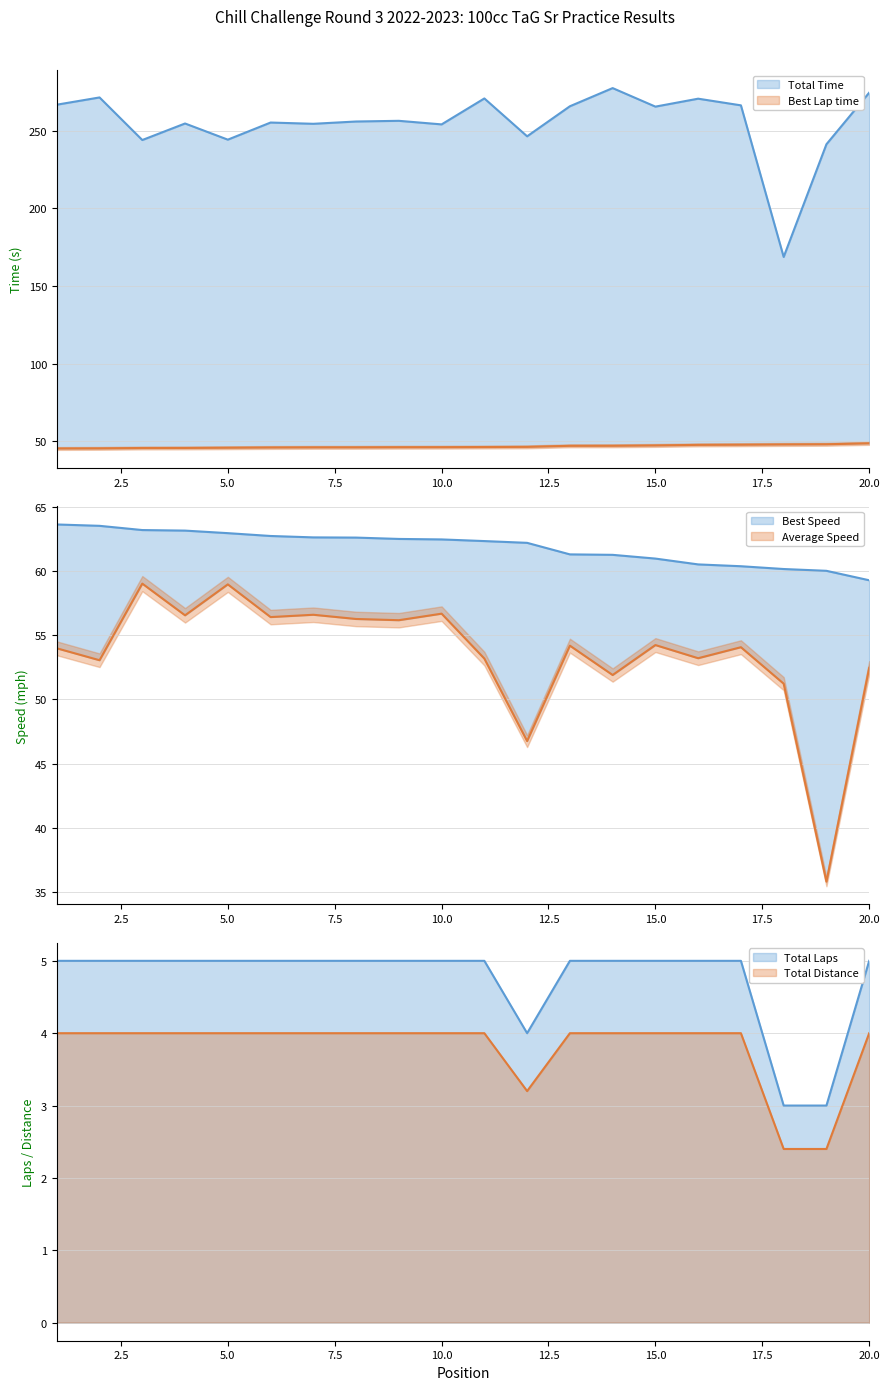

What is the sum of all Average Speed values?

1070.7